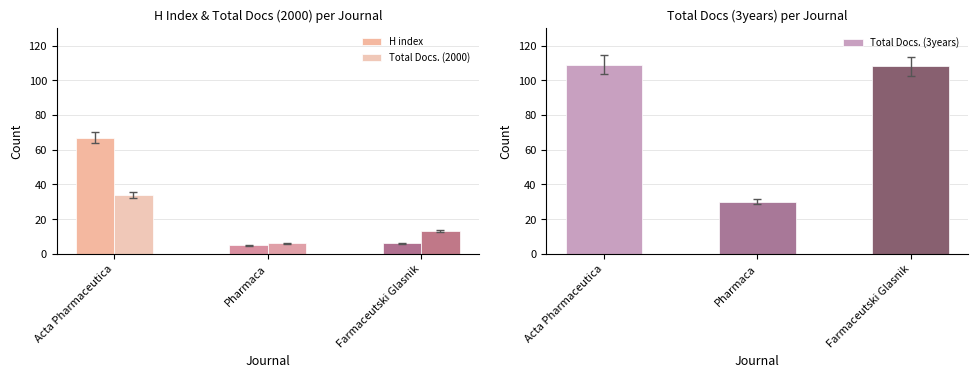

How many data points in Total Docs. (3years) are above 108?

1